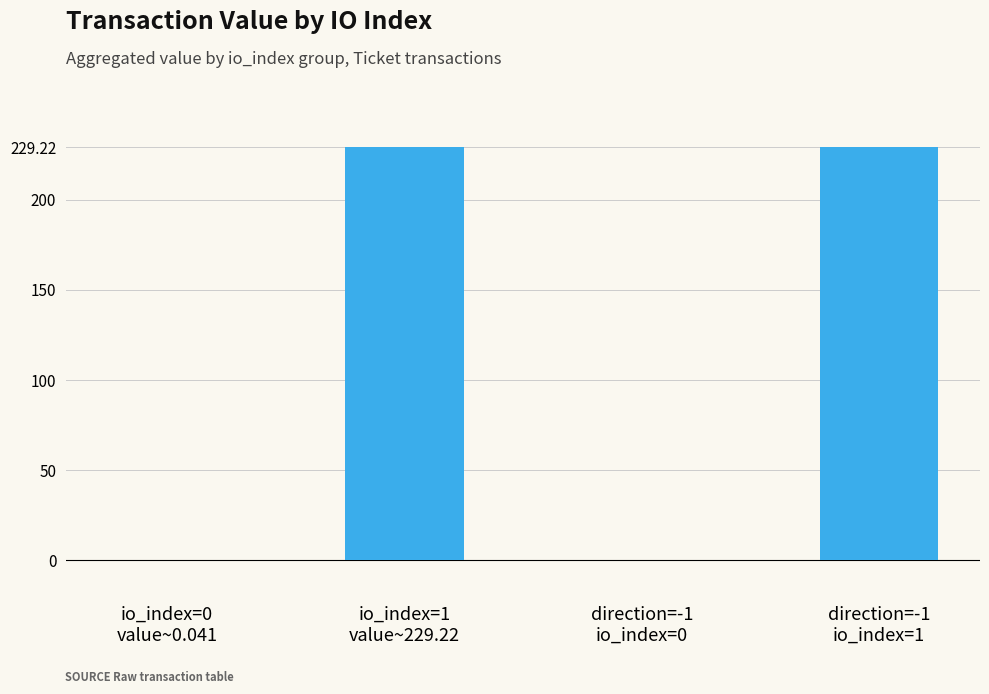

What is the sum of all values?

458.5